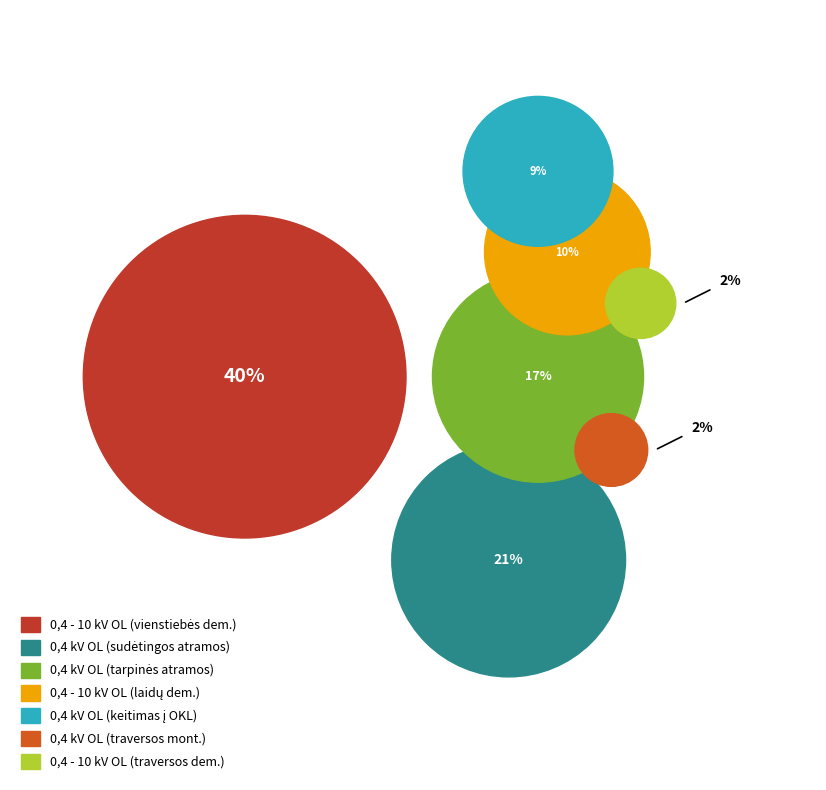

True or false: 0,4 - 10 kV OL (laidų demontavimas) accounts for 10% of the total.

True